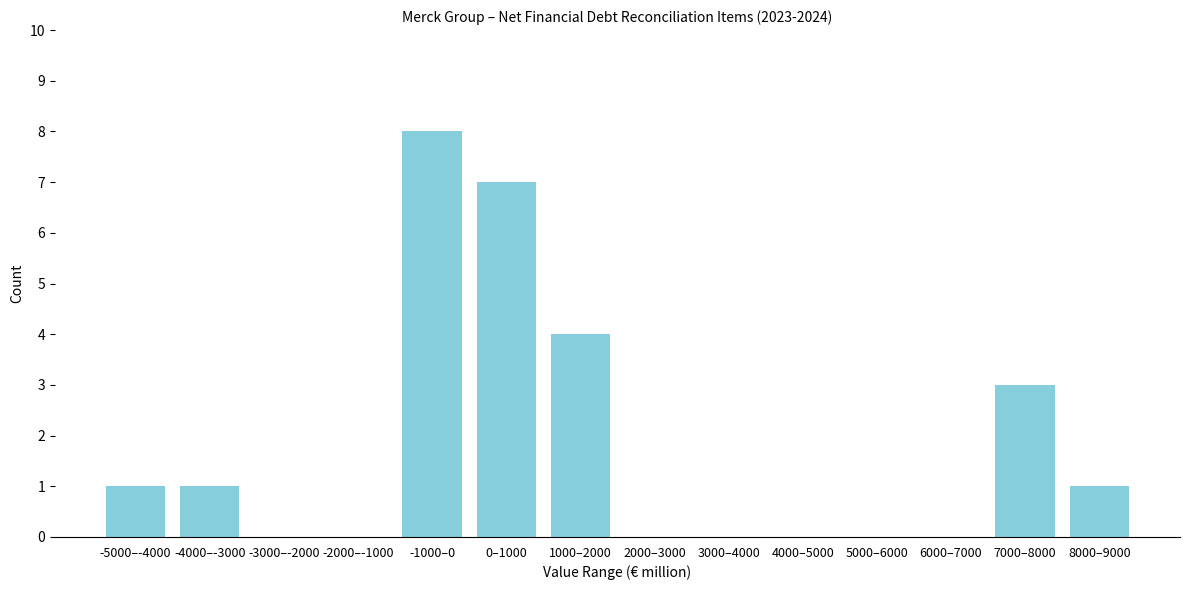

Reading right to left, extract all data points from this chart.

8000–9000=1	7000–8000=3	6000–7000=0	5000–6000=0	4000–5000=0	3000–4000=0	2000–3000=0	1000–2000=4	0–1000=7	-1000–0=8	-2000–-1000=0	-3000–-2000=0	-4000–-3000=1	-5000–-4000=1